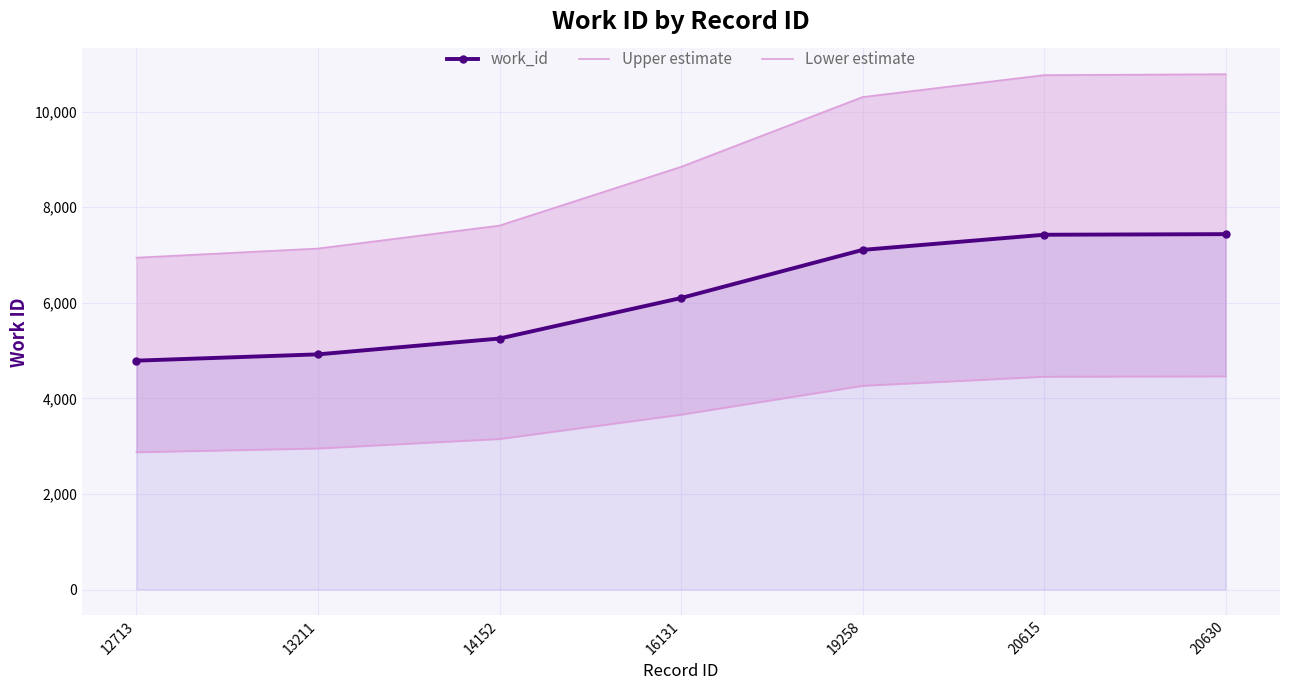

The value of Lower estimate at 16131 is 5732.9. True or false?

False